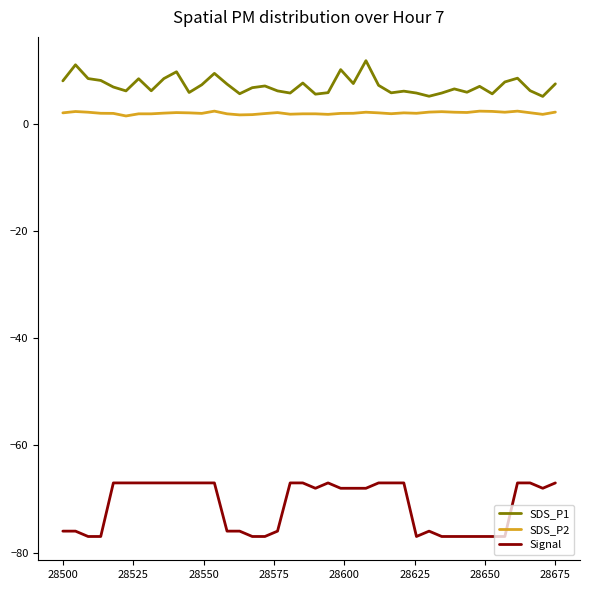

What is the difference between the maximum and minimum values in the SDS_P1 series?

6.7